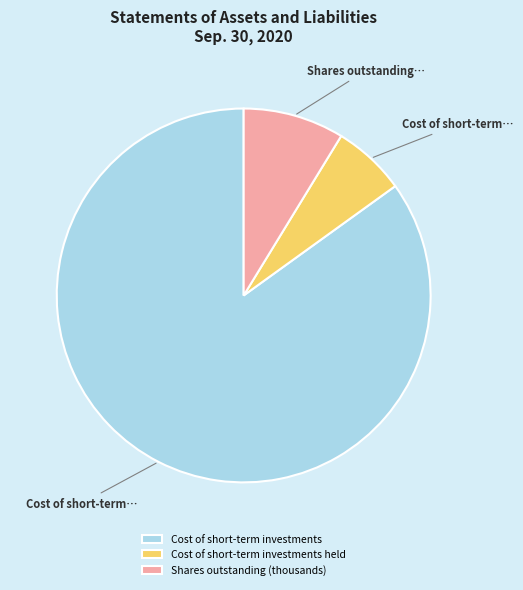

Do Cost of short-term investments held and Shares outstanding (thousands) together represent more than half of the pie?

No